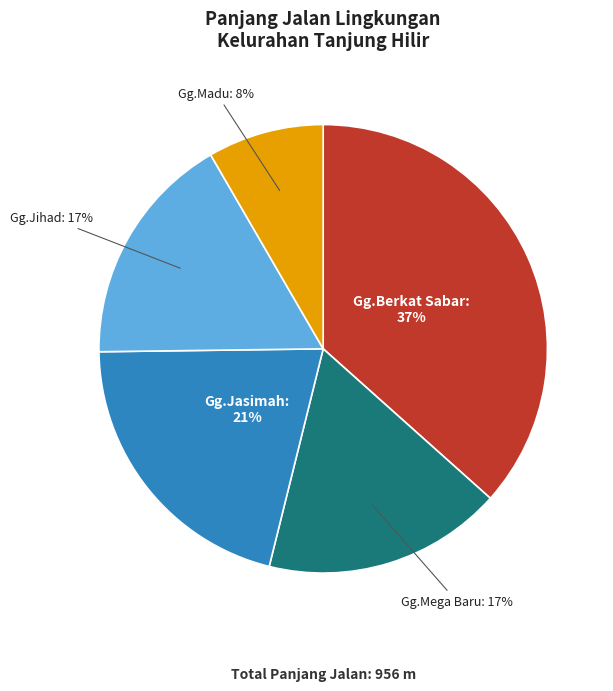

How many slices are in this pie chart?

5